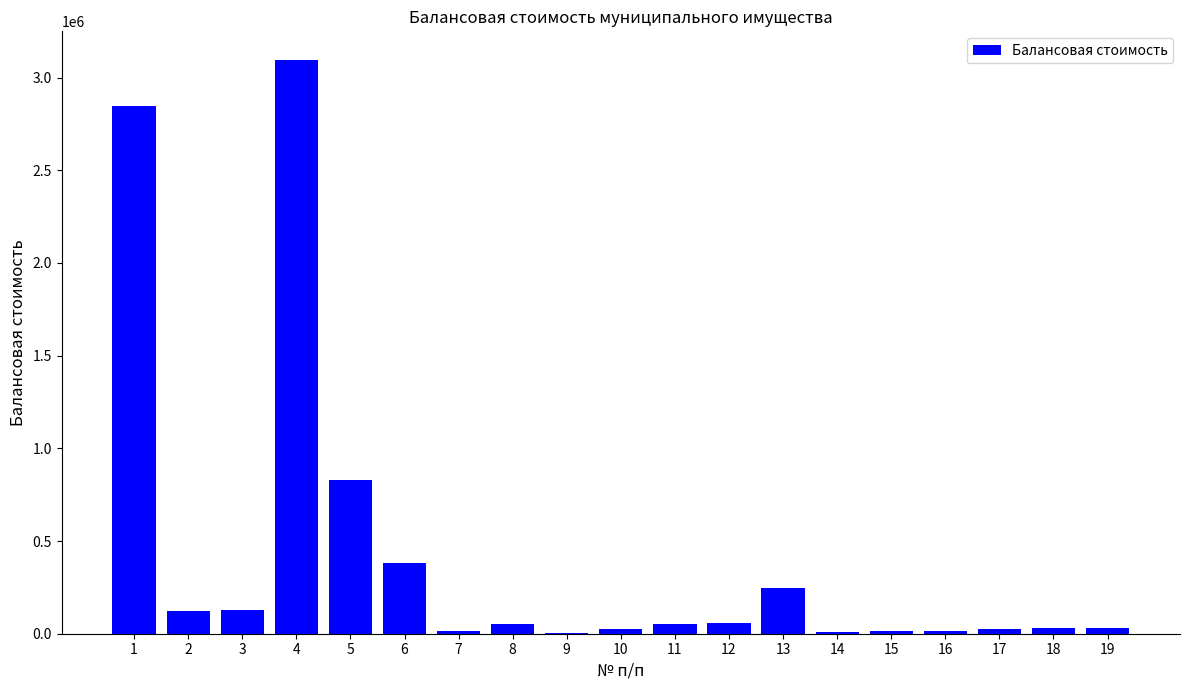

What is the difference between the values at 13 and 2?

124838.8